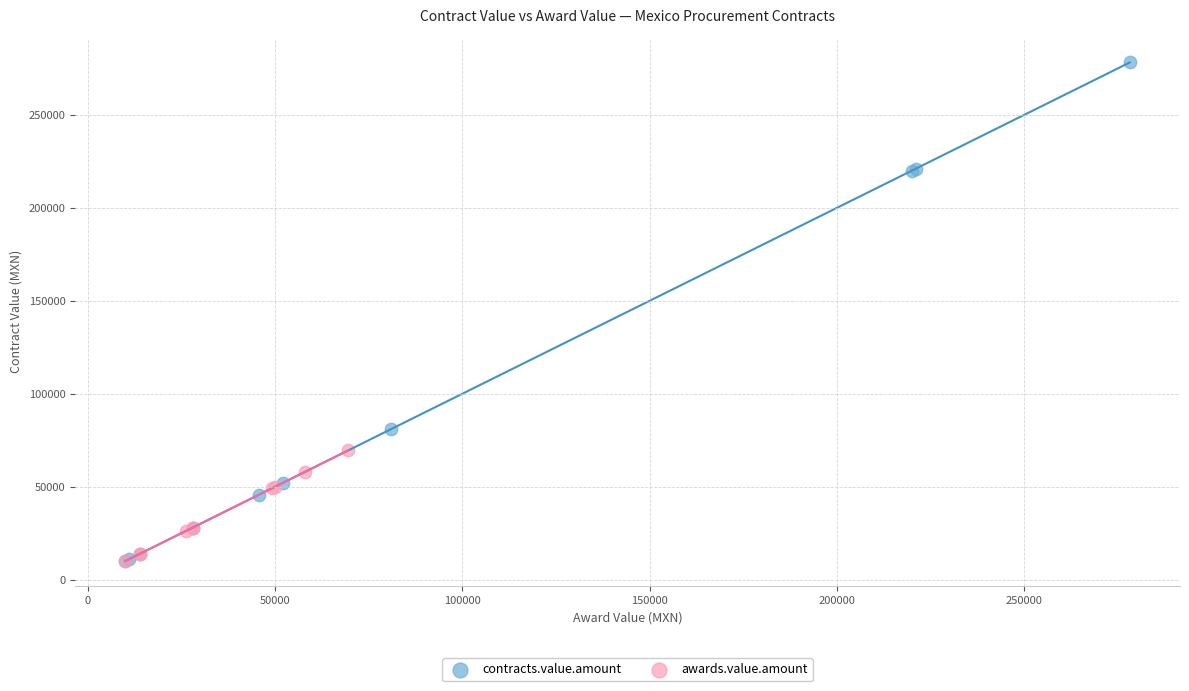

What are all the series names shown in the legend?

contracts.value.amount, awards.value.amount